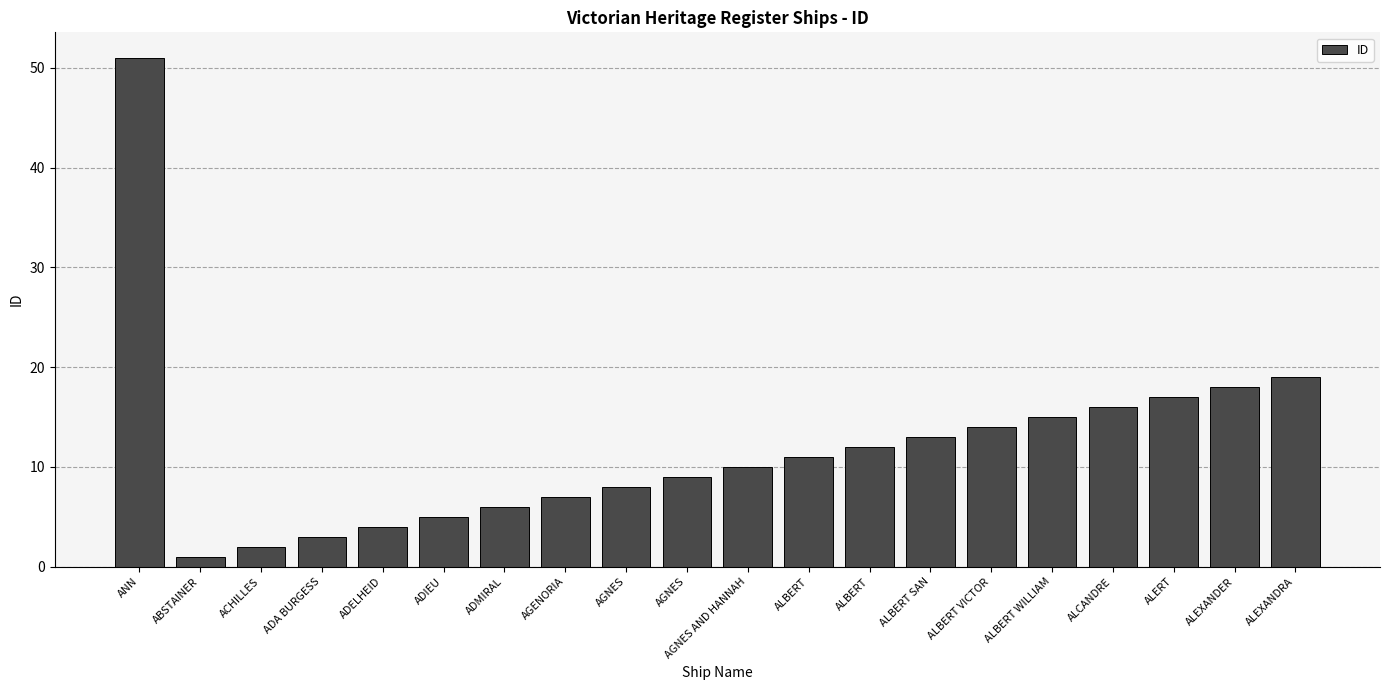

How many bars are there in total?

20